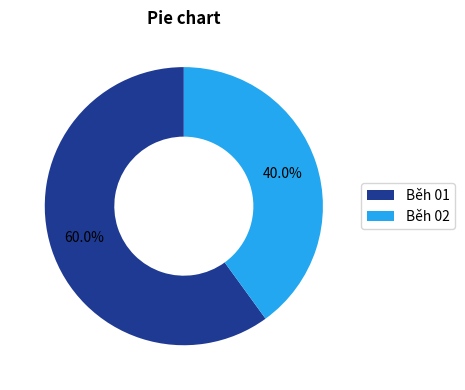

To the nearest percent, what is the difference between the largest and smallest slice percentages?

20%